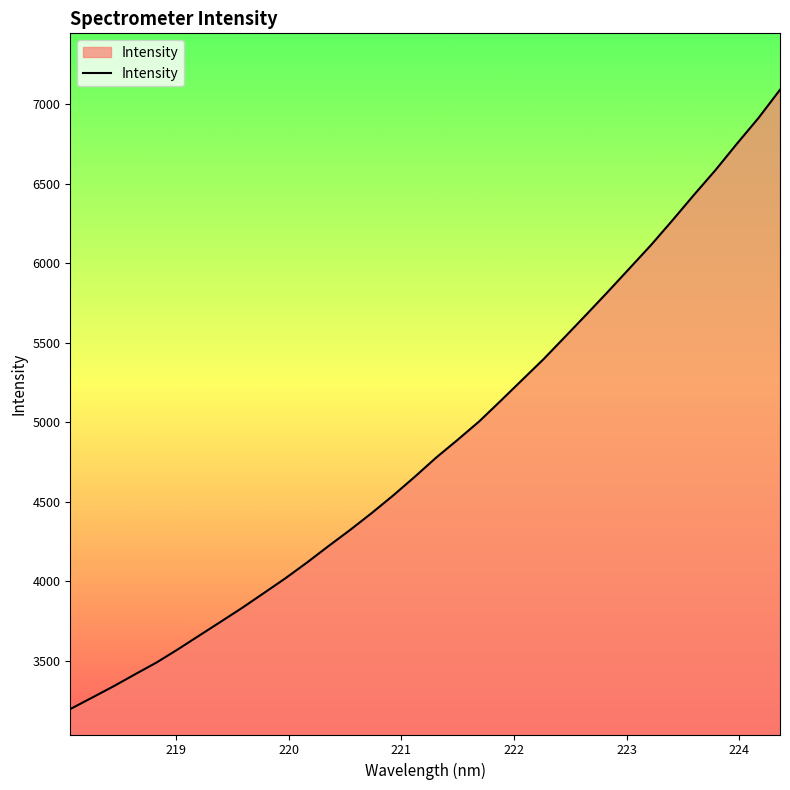

What is the difference between the maximum and minimum values?

3891.4